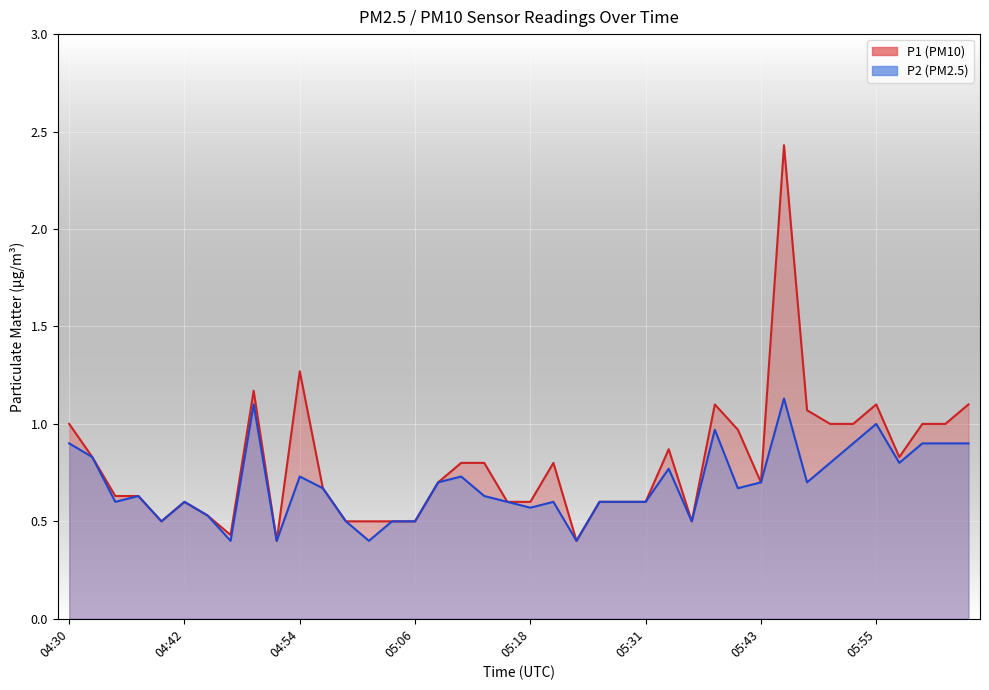

What is the minimum value shown in the chart?

0.4